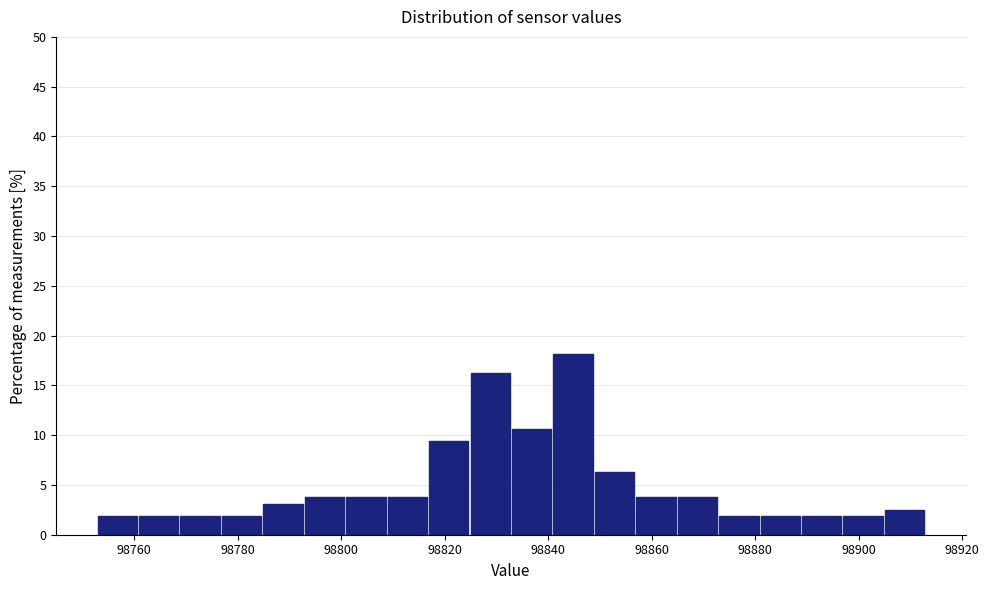

Reading left to right, transcribe this chart: for each bar, give the range it covers on the x-axis and its height. Neither the bar edges nor the heights are printed on the chart, so give them approximately, as read against the axes.

98752 to 98760: 2.0
98760 to 98768: 2.0
98768 to 98776: 2.0
98776 to 98784: 2.0
98784 to 98792: 3.0
98792 to 98800: 4.0
98800 to 98808: 4.0
98808 to 98816: 4.0
98816 to 98824: 9.5
98824 to 98832: 16.5
98832 to 98840: 10.5
98840 to 98848: 18.0
98848 to 98856: 6.5
98856 to 98864: 4.0
98864 to 98872: 4.0
98872 to 98880: 2.0
98880 to 98888: 2.0
98888 to 98896: 2.0
98896 to 98904: 2.0
98904 to 98912: 2.5